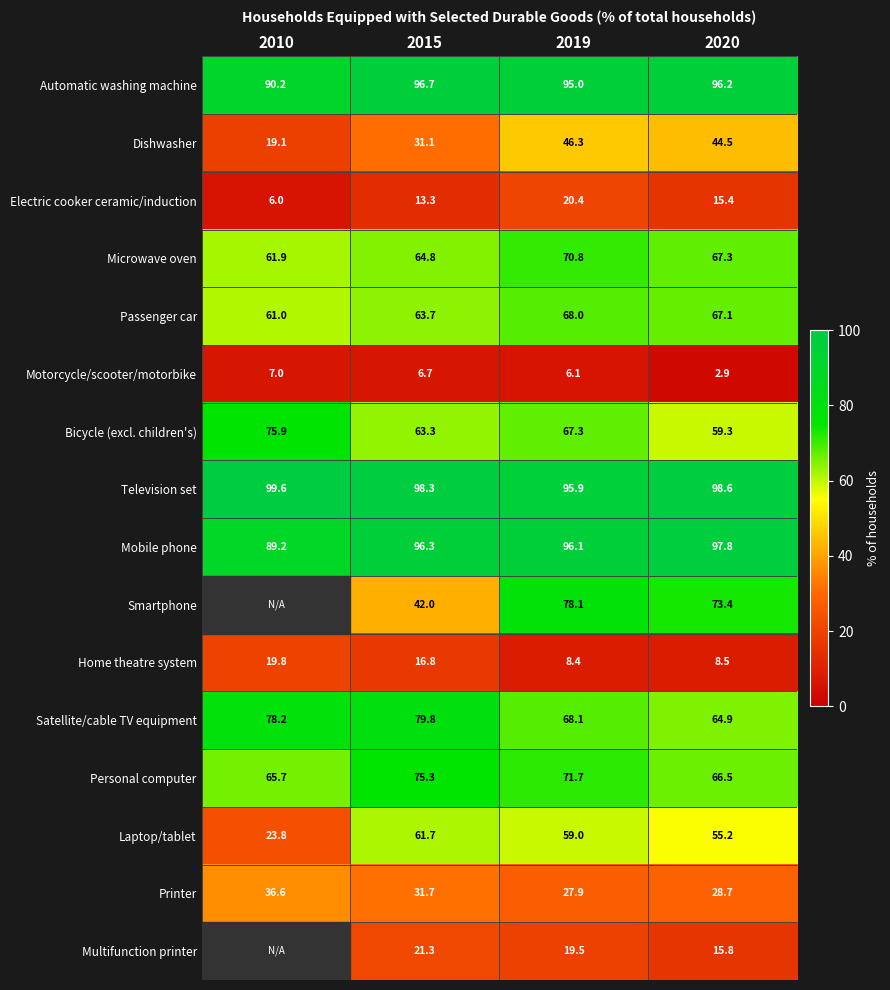

What is the sum of the Television set values at 2015 and 2020?

196.9